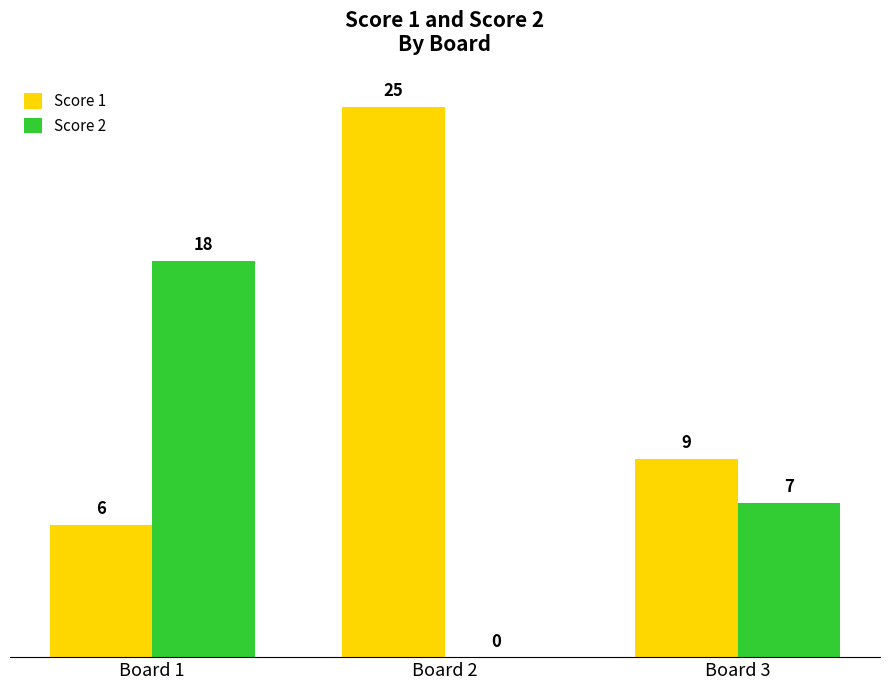

How many values in Score 2 are above zero?

2